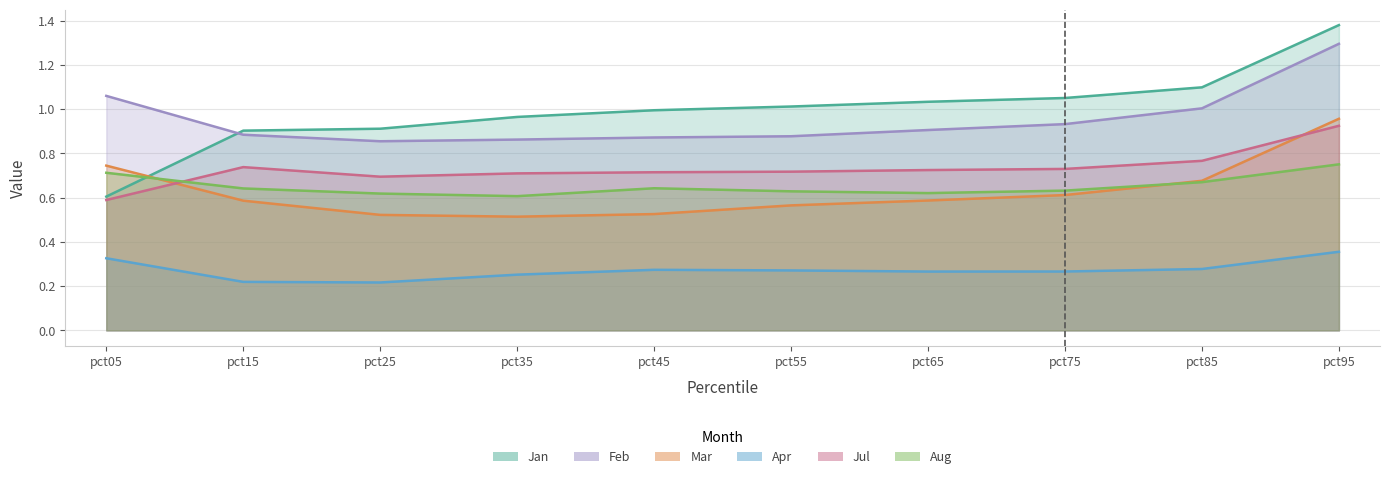

What is the approximate value of Apr at pct95?

0.4